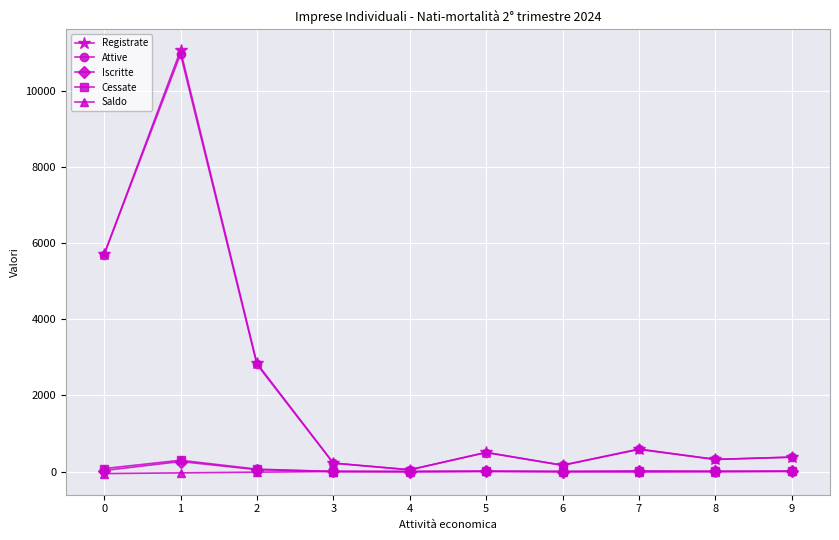

Which series has the widest spread of values?

Registrate